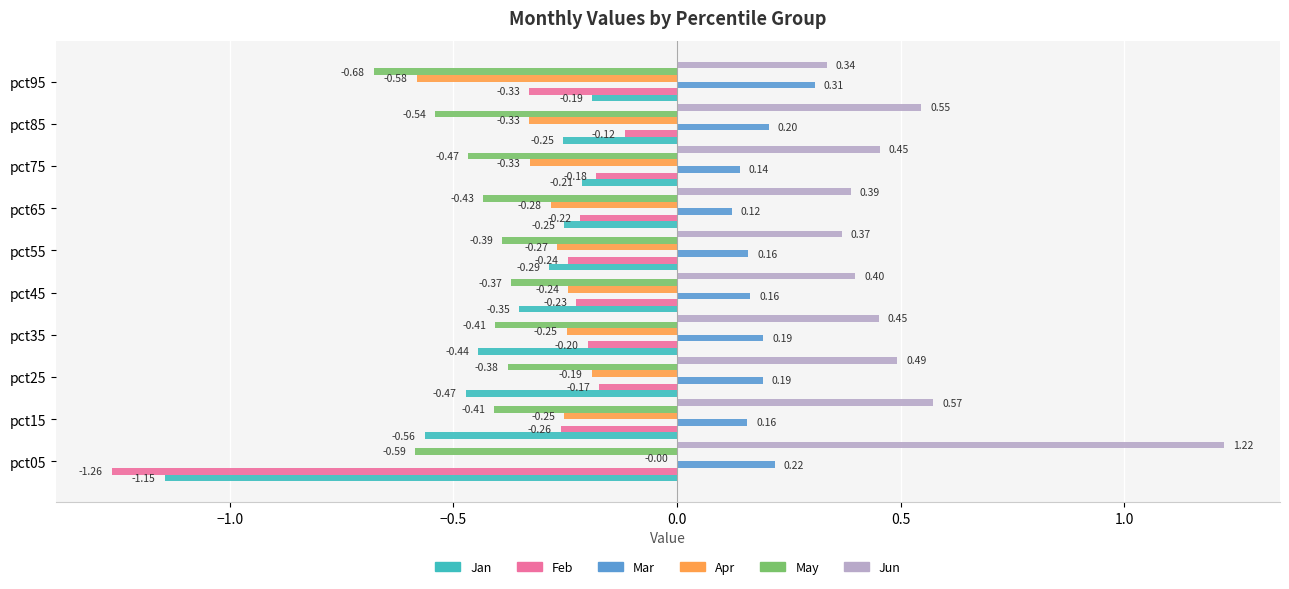

What is the sum of all Feb values?

-3.2